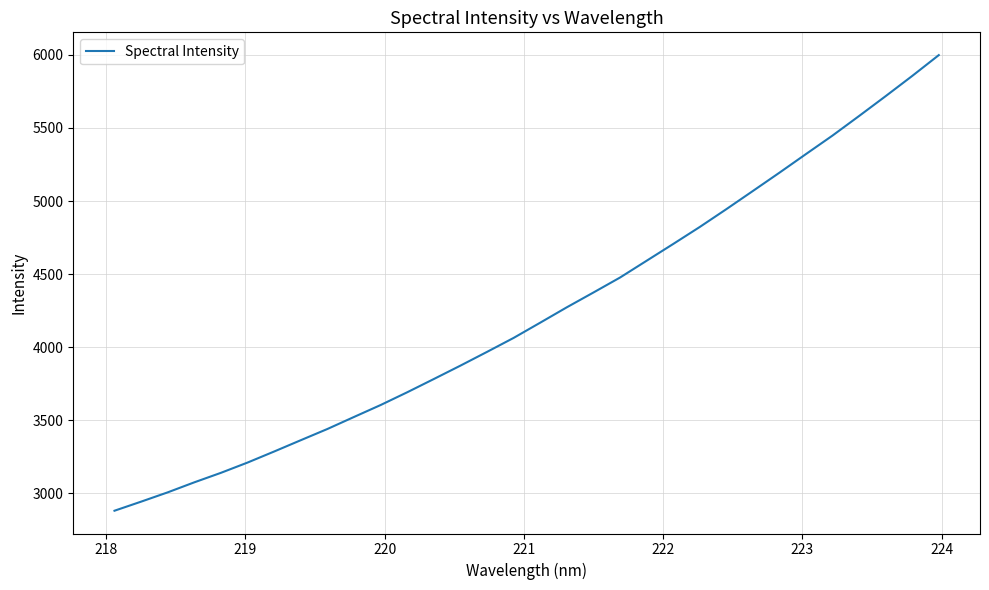

What is the smallest value displayed?

2881.2